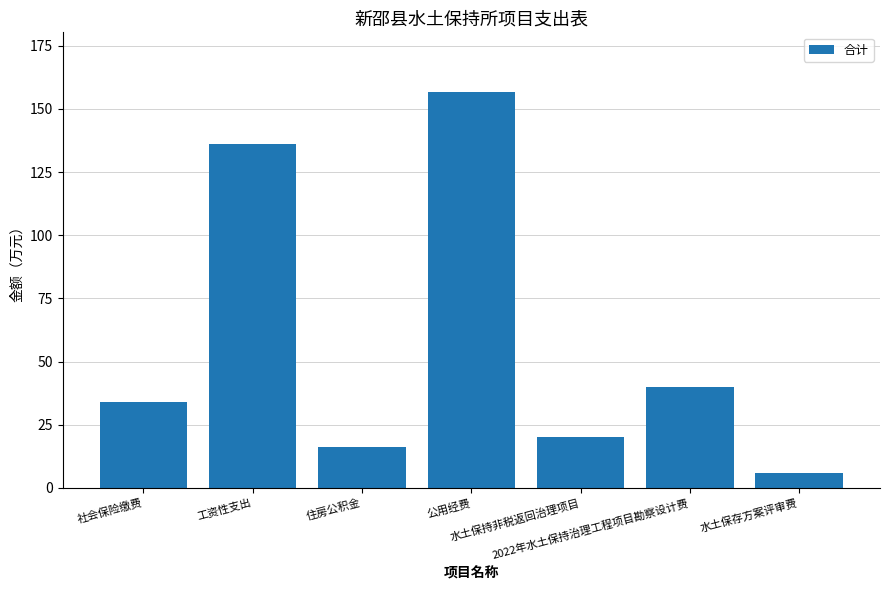

What is the label of the 2nd bar from the left?

工资性支出